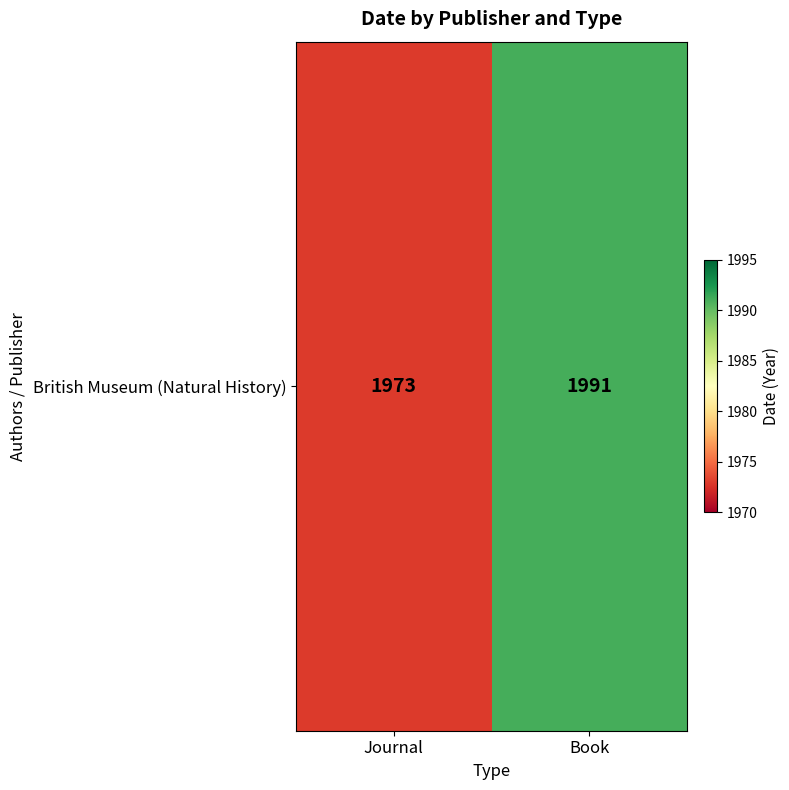

What is the ratio of the value at Journal to the value at Book?

1.0